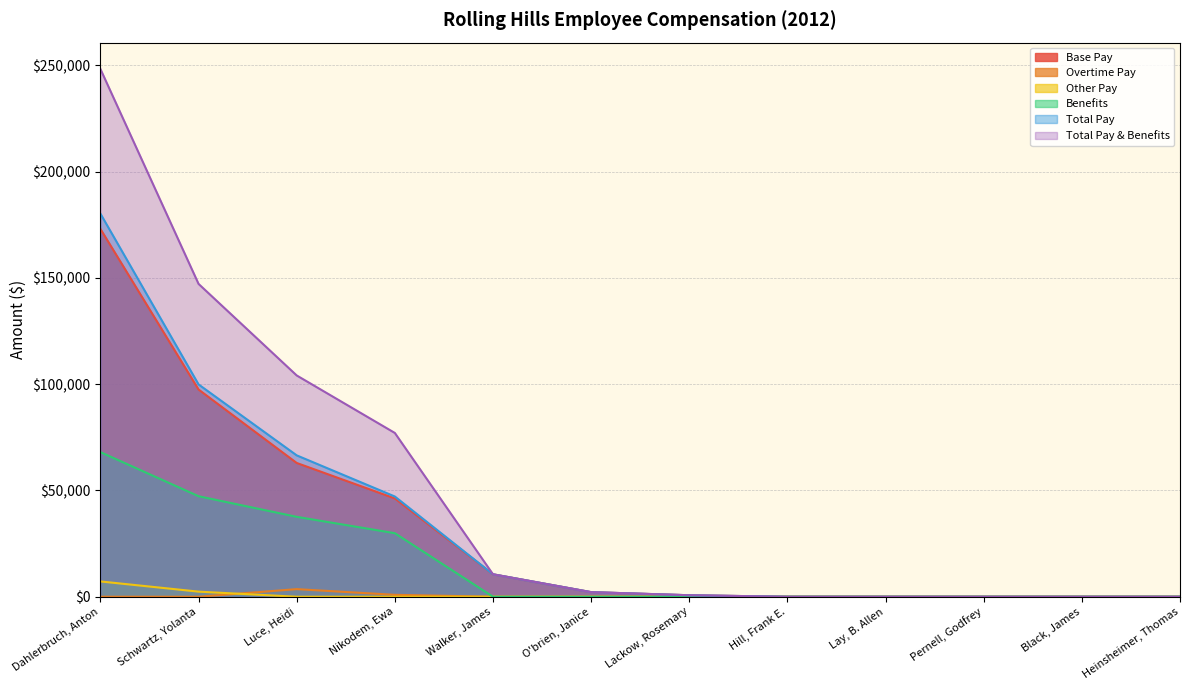

At which label does Total Pay first exceed 2164?

Dahlerbruch, Anton